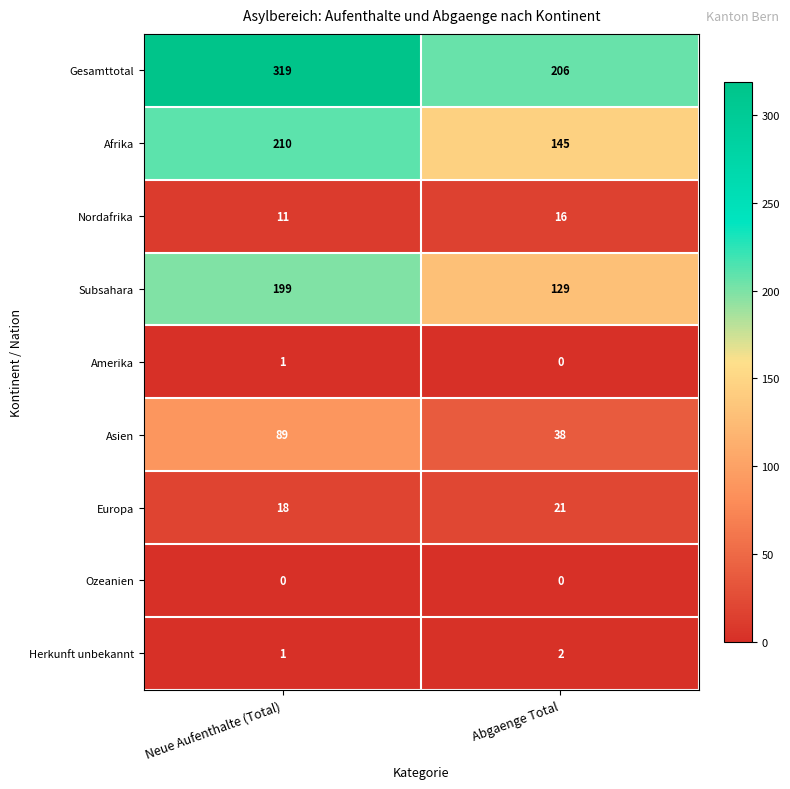

At which category is the sum across all series the highest?

Neue Aufenthalte (Total)